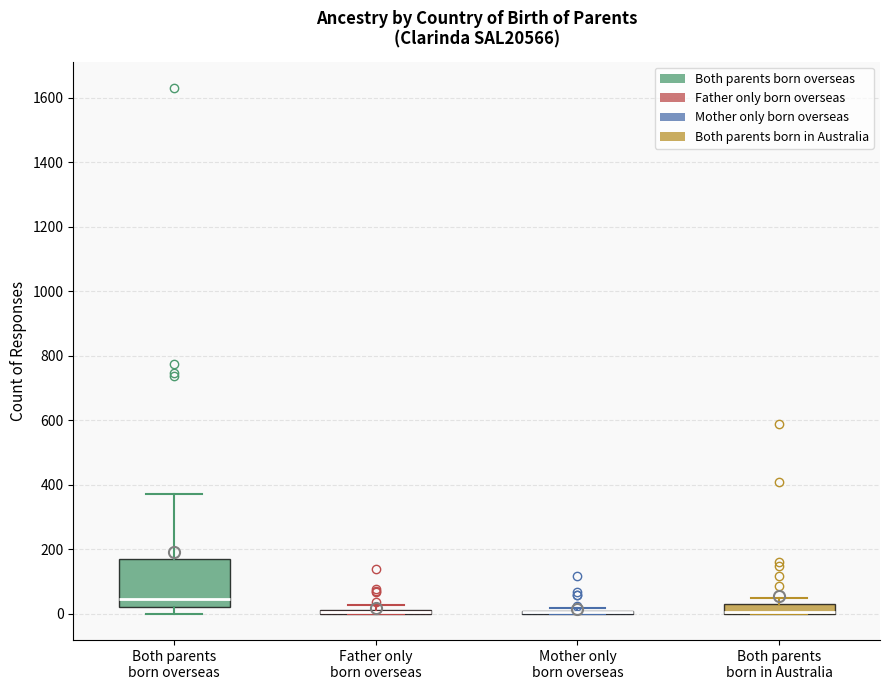

Which box is the tallest, from its lower edge to its upper edge?

Both parents born overseas